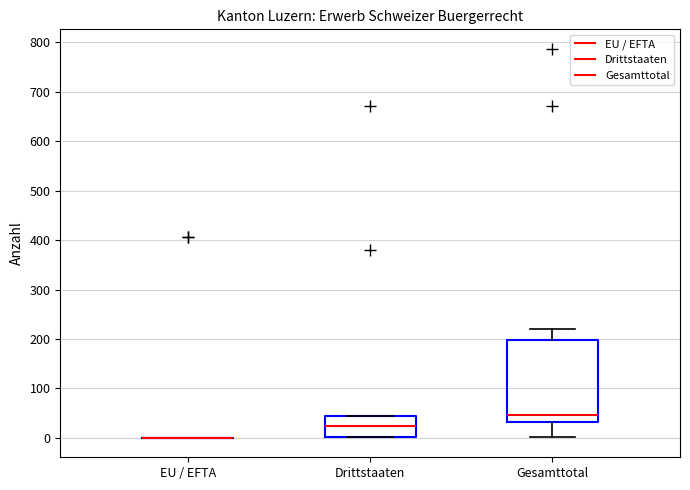

Reading left to right, transcribe this box plot: for each box, give where its median line is, the range the box spans, and where its two whiskers end, as read against the y-axis. The values are not printed on the chart, so give them approximately, as read against the axis.

EU / EFTA: box collapsed to a line at 0, whiskers 0 to 0
Drittstaaten: median 20, box 0 to 40, whiskers 0 to 50
Gesamttotal: median 50, box 30 to 200, whiskers 0 to 220